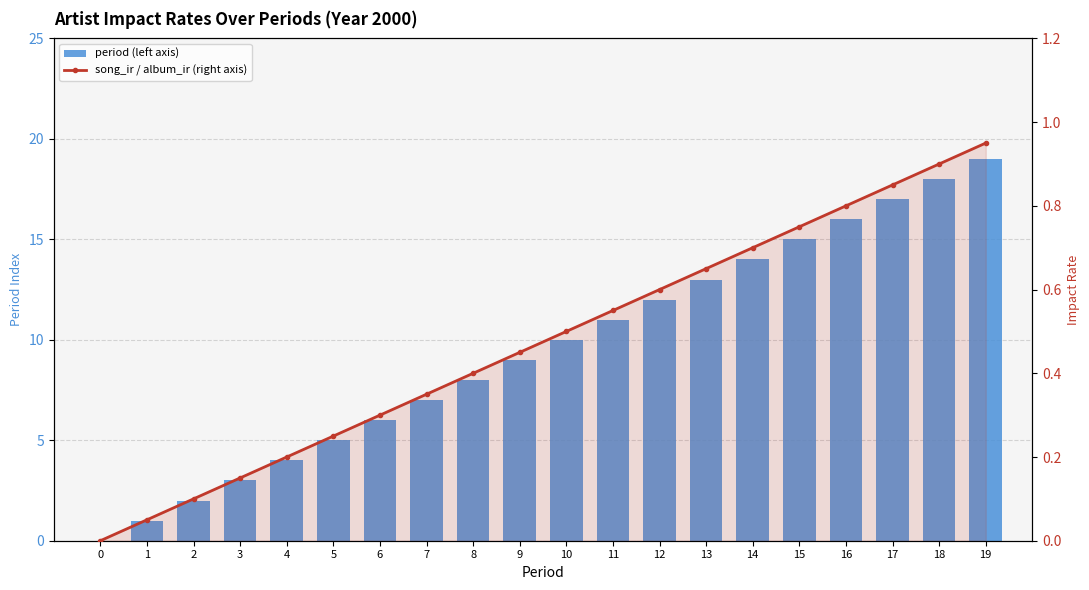

Reading right to left, transcribe all the data shown in this chart.

period (left axis): 19.0	18.0	17.0	16.0	15.0	14.0	13.0	12.0	11.0	10.0	9.0	8.0	7.0	6.0	5.0	4.0	3.0	2.0	1.0	0.0
song_ir / album_ir (right axis): 1.0	0.9	0.9	0.8	0.8	0.7	0.7	0.6	0.6	0.5	0.5	0.4	0.4	0.3	0.2	0.2	0.2	0.1	0.1	0.0